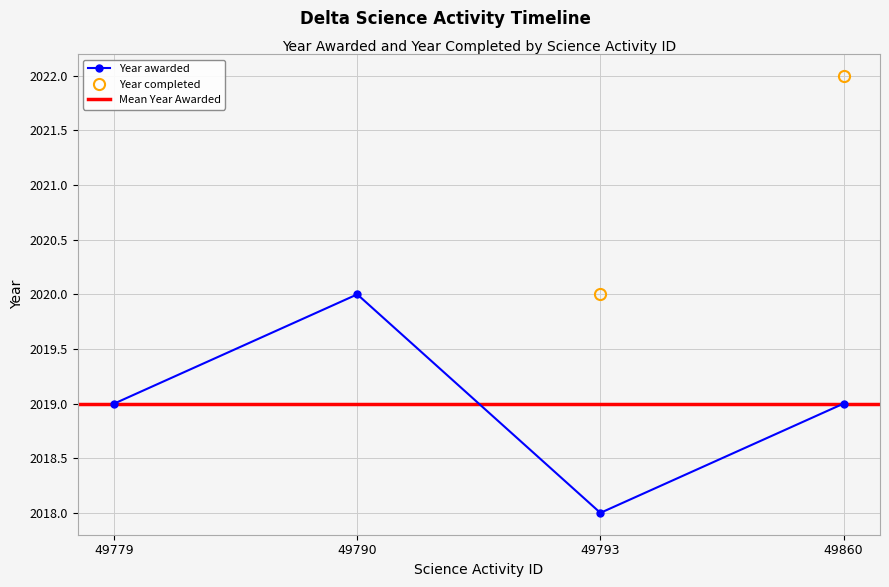

How many lines are shown in the chart?

1